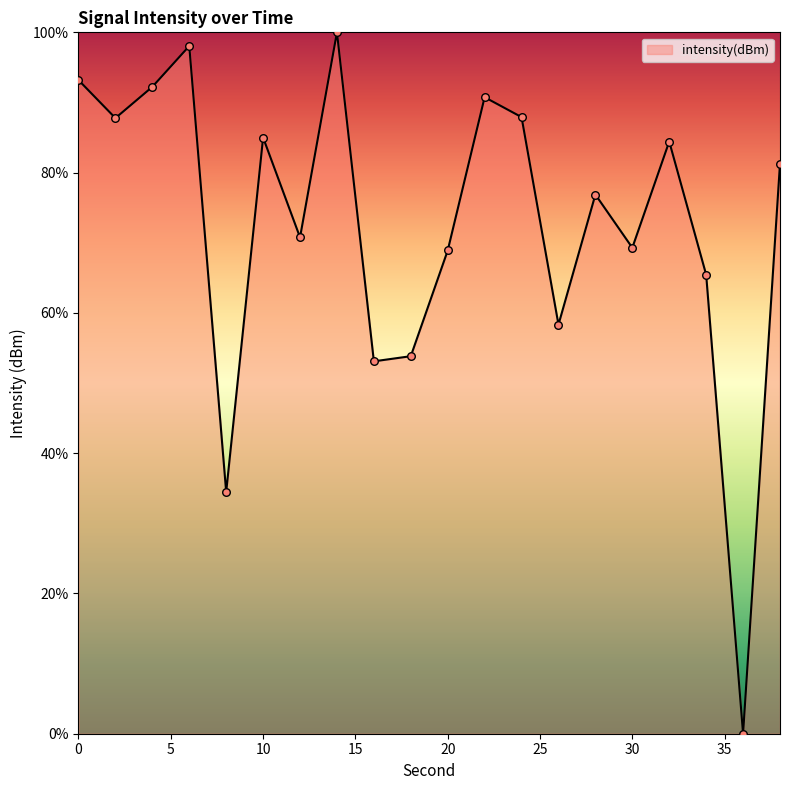

What is the difference between the maximum and minimum values?

100.0